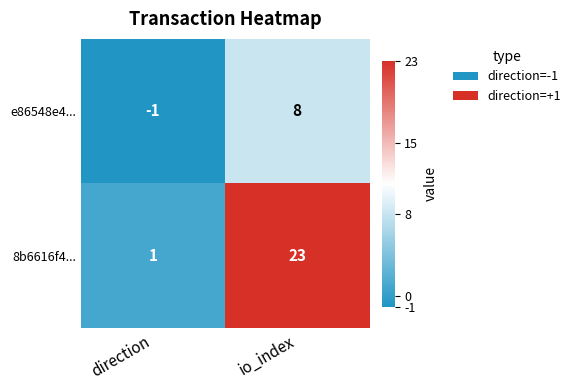

The 8b6616f4... series shows 10 at io_index. True or false?

False